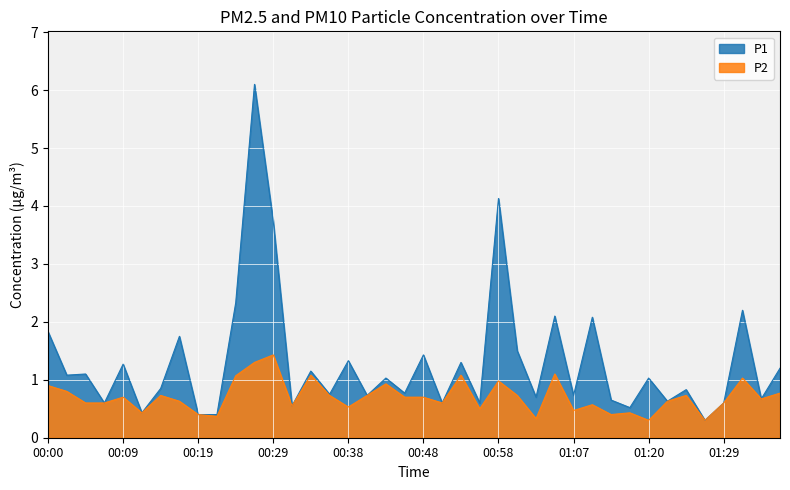

How many lines are shown in the chart?

2